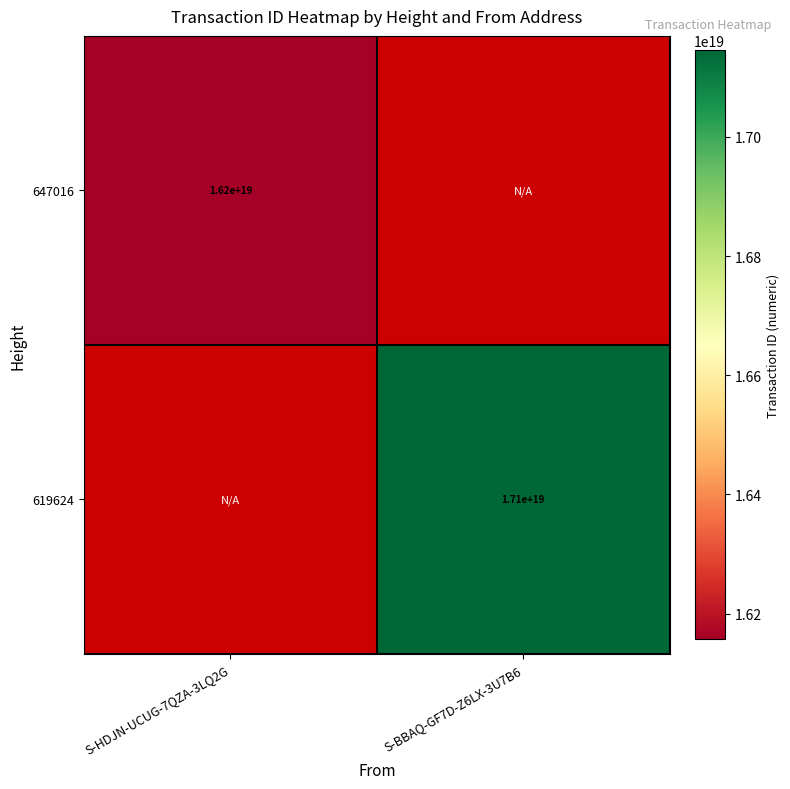

The 619624 series shows 17100000000000000000 at S-BBAQ-GF7D-Z6LX-3U7B6. True or false?

True